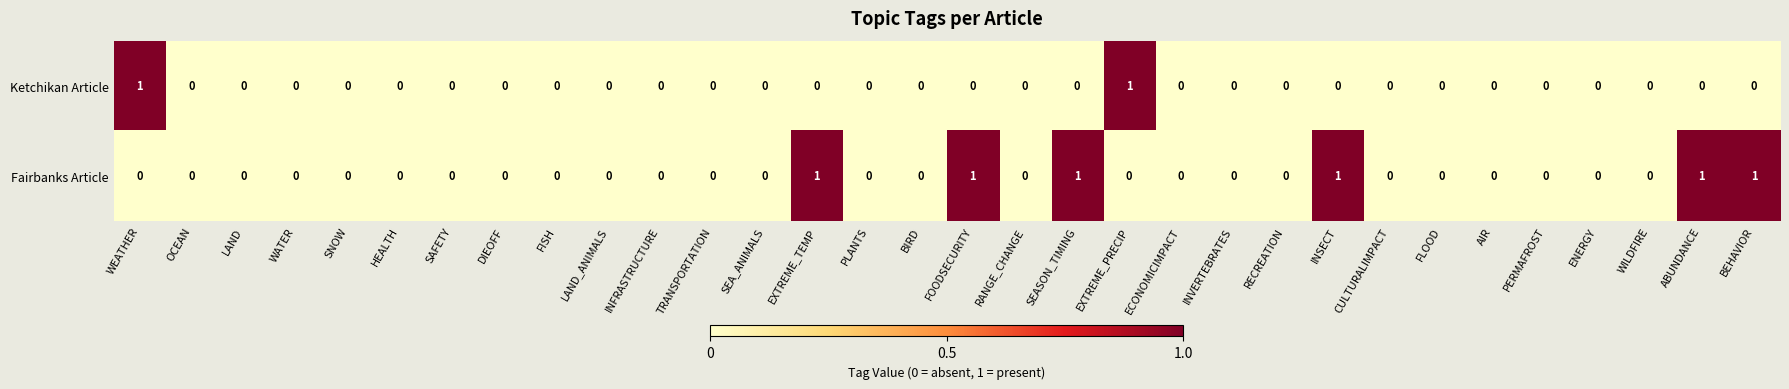

True or false: Fairbanks Article has a value of 0 at AIR.

True